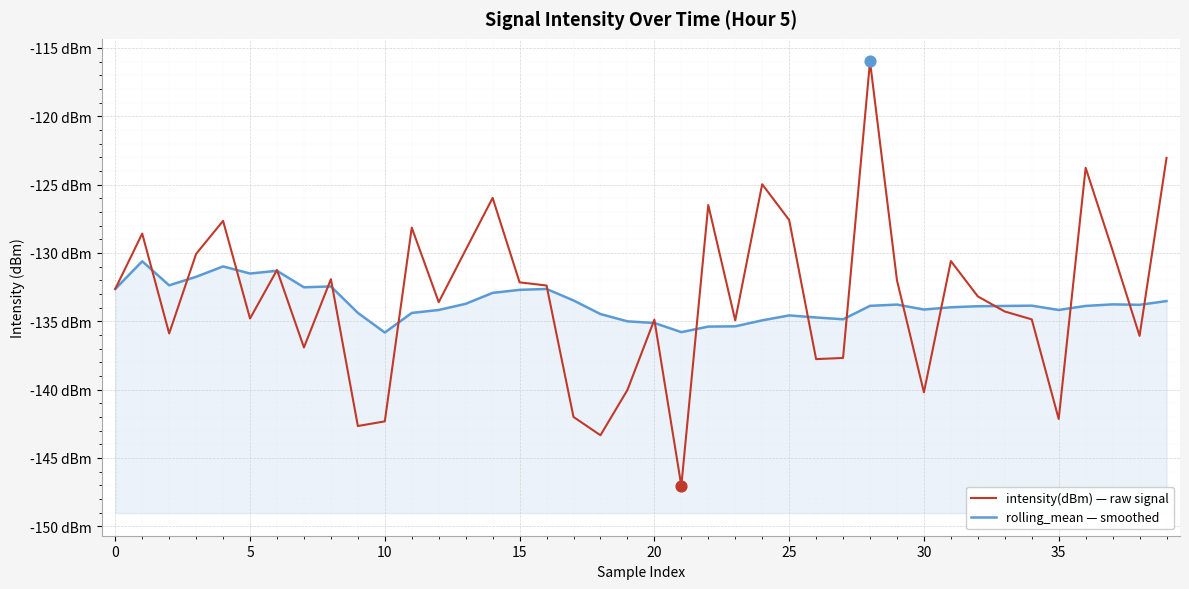

At how many categories does at least one series exceed -135?

37